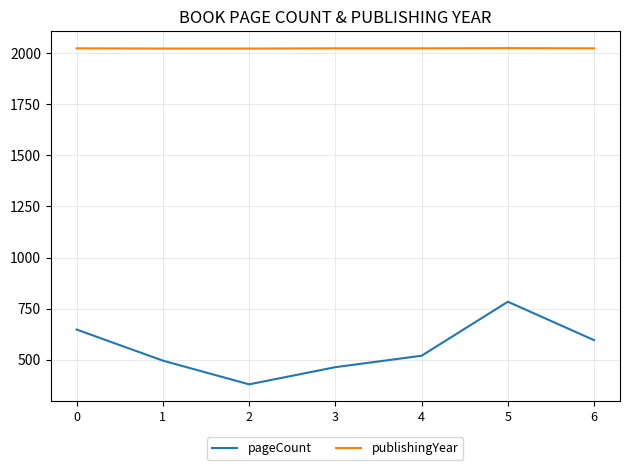

Which series has the widest spread of values?

pageCount